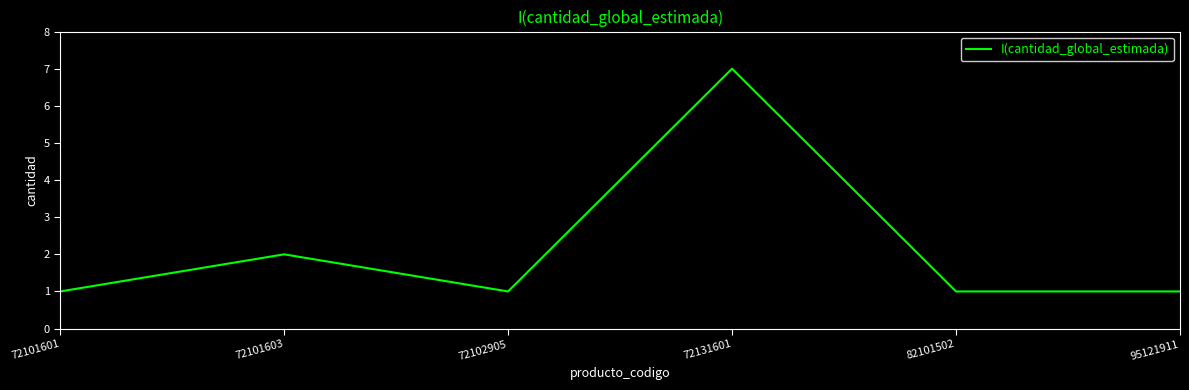

What is the greatest value displayed?

7